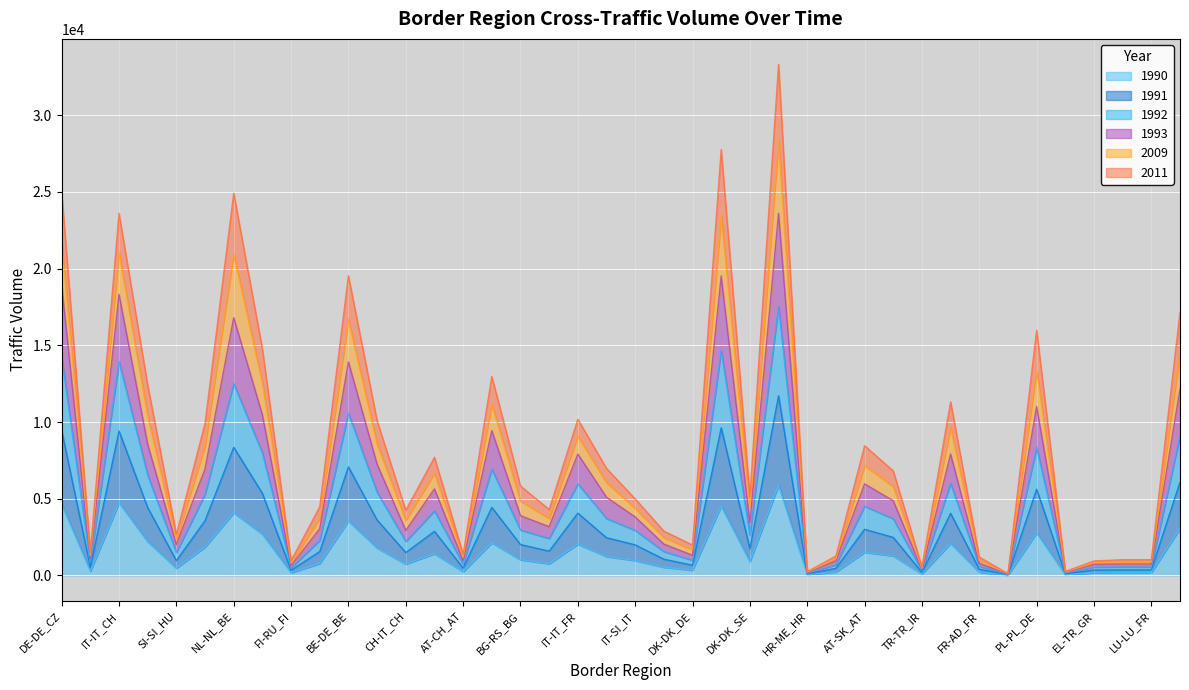

Is the value of 1991 at CH-FR_CH greater than the value of 1990 at LU-LU_FR?

Yes